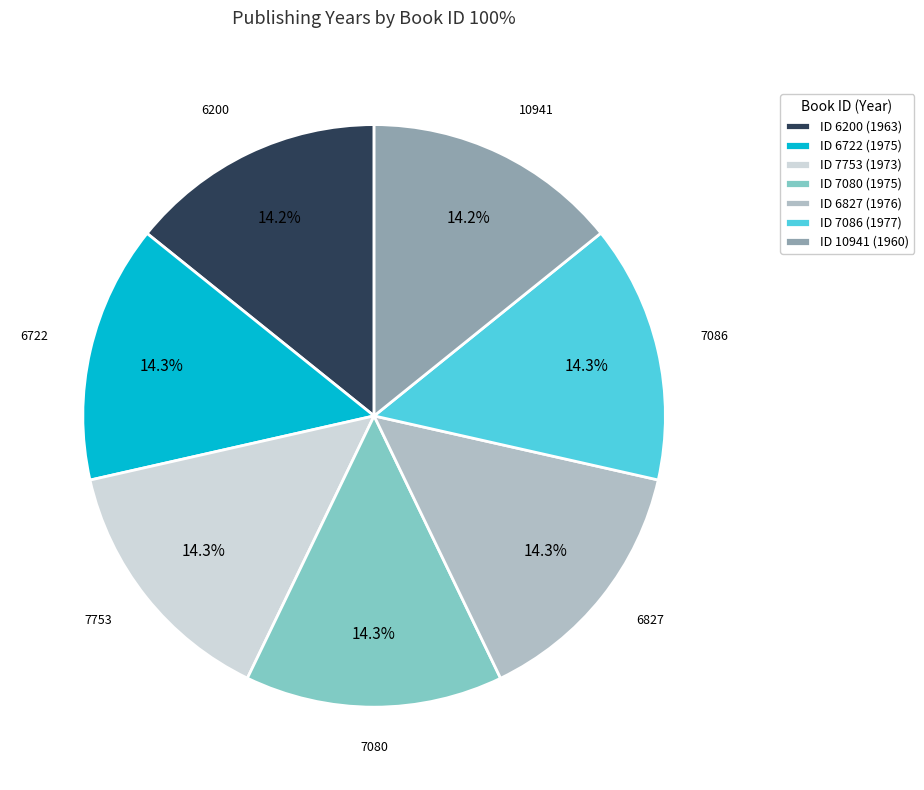

Is there any slice that represents more than half of the pie?

No